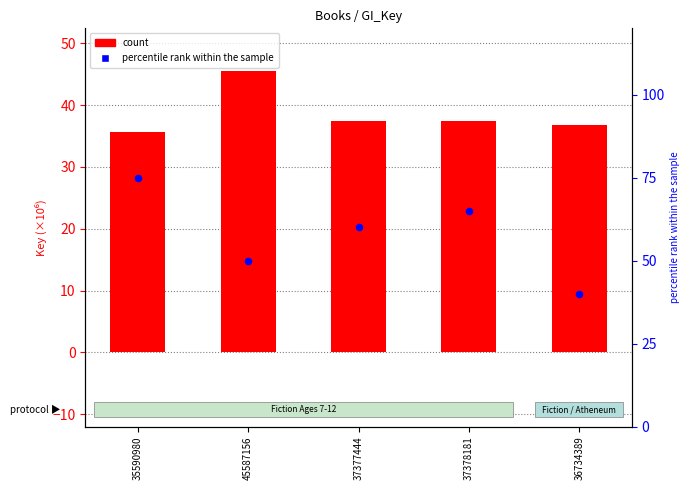

What are all the series names shown in the legend?

count, percentile rank within the sample